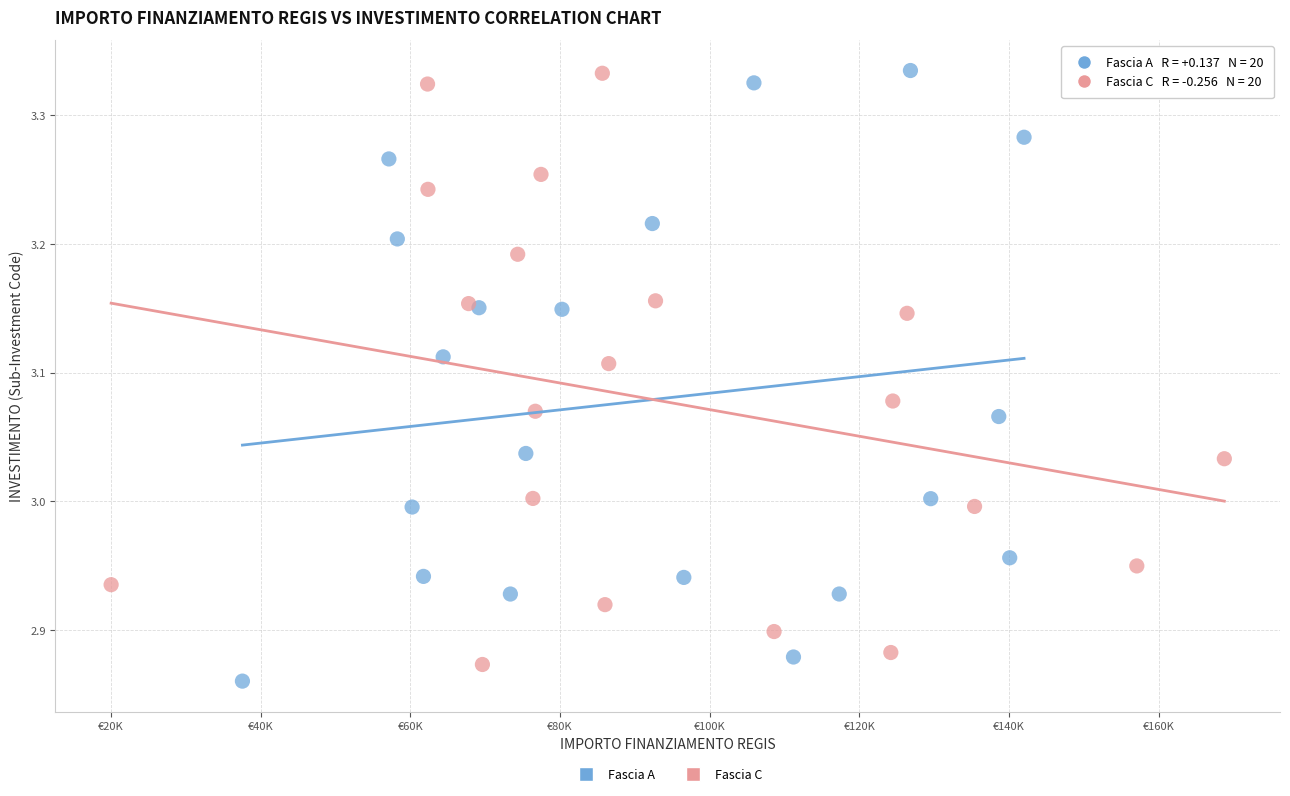

What are all the series names shown in the legend?

Fascia A, Fascia C